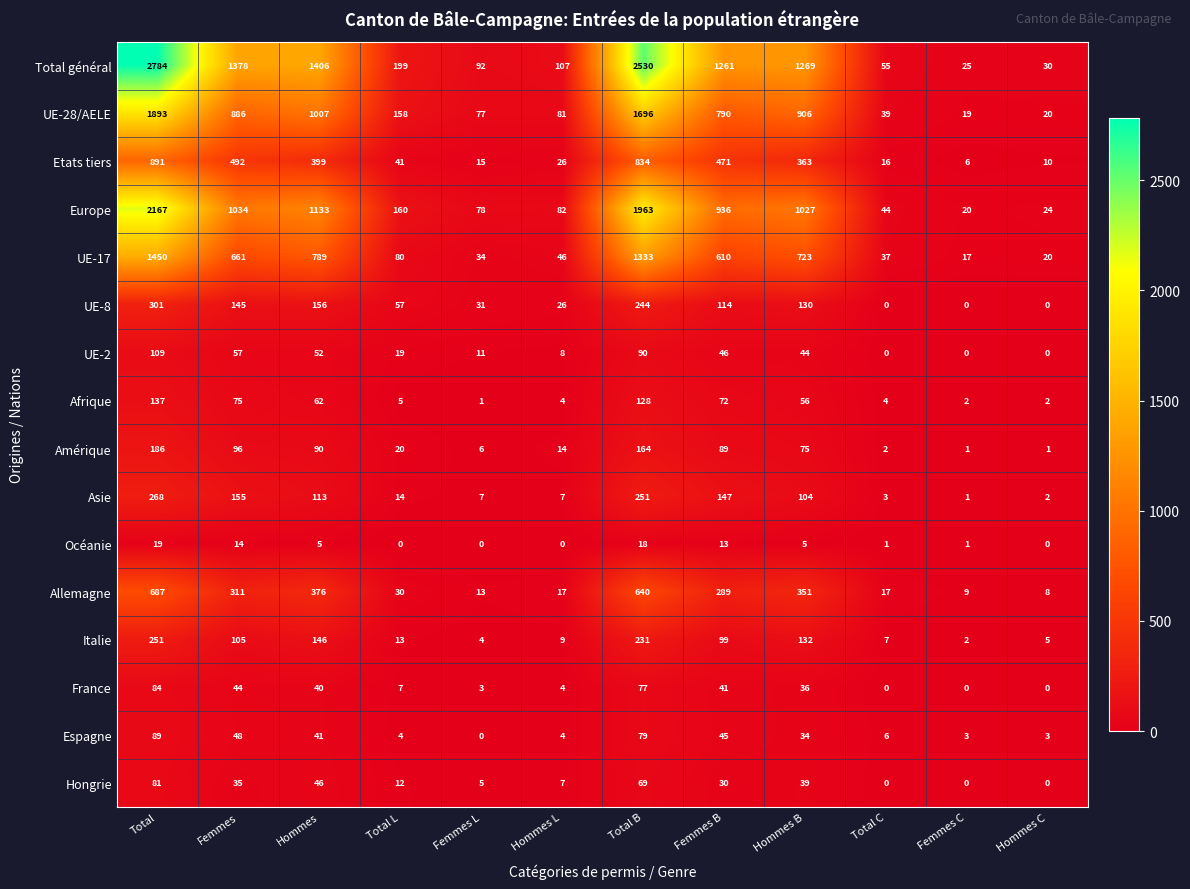

What is the greatest value displayed?

2784